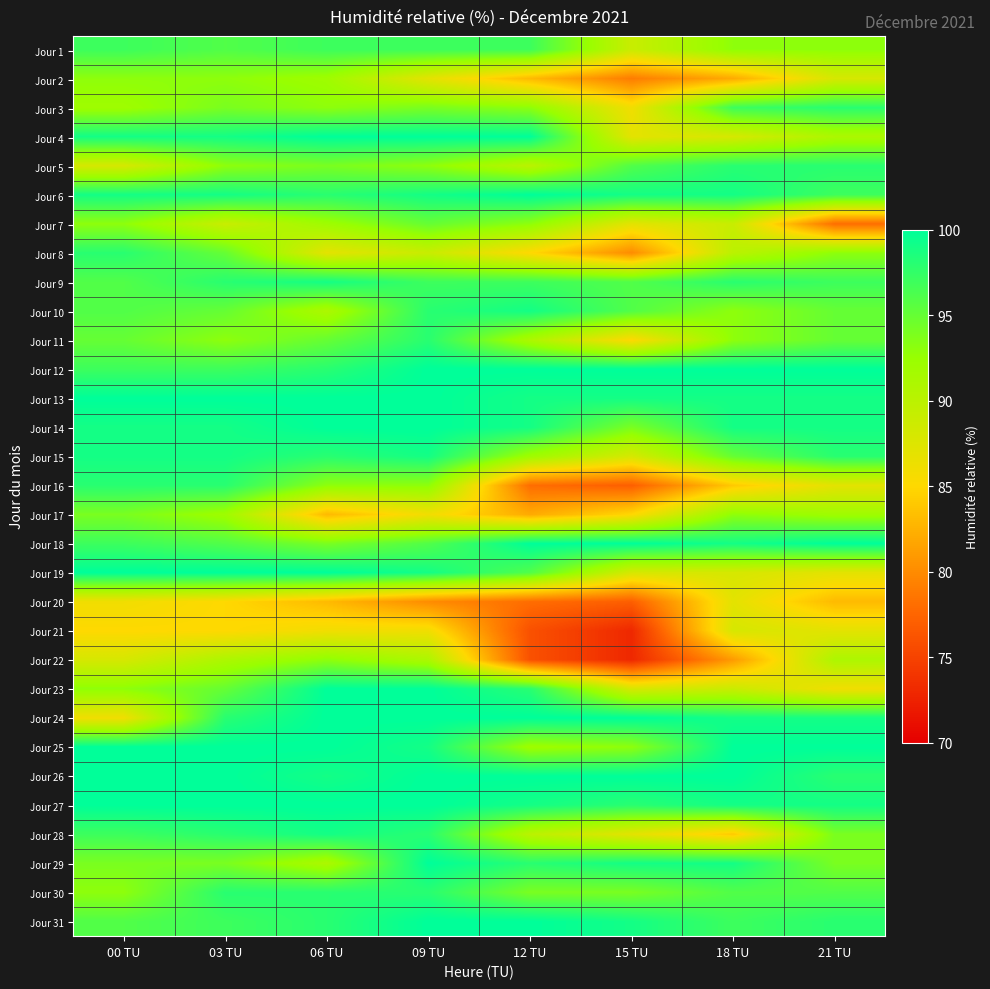

How many data points does each series have?

8